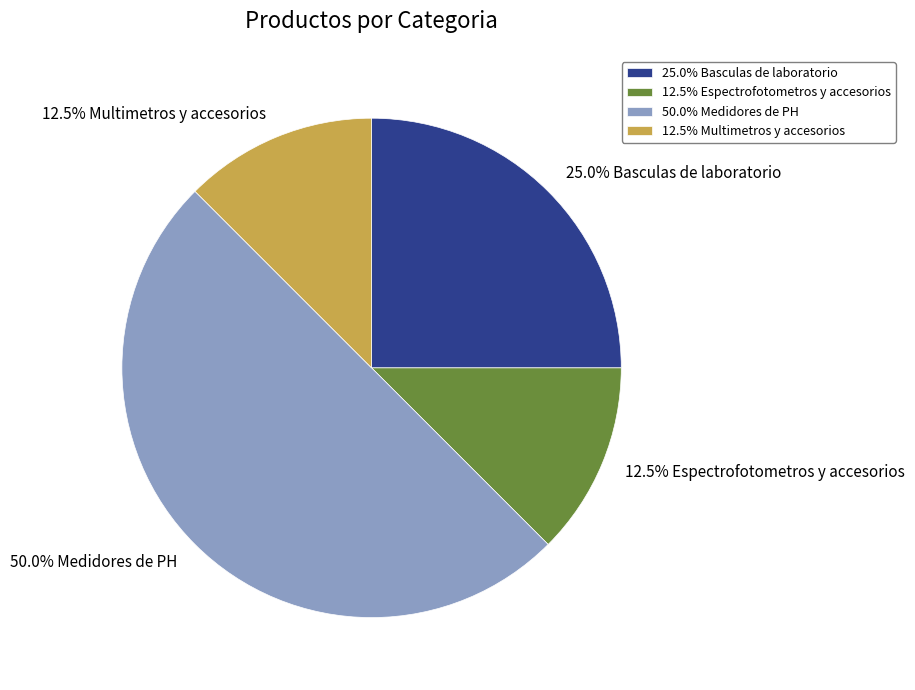

What is the largest slice in the pie chart?

50.0% Medidores de PH